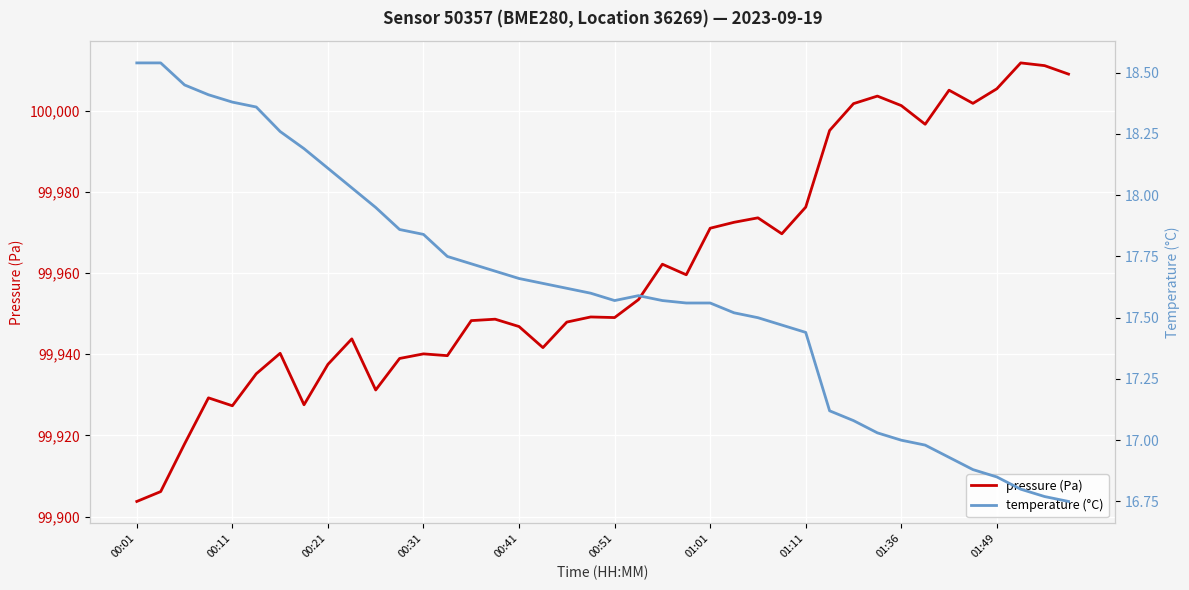

The temperature (°C) series shows 16.8 at 39. True or false?

True